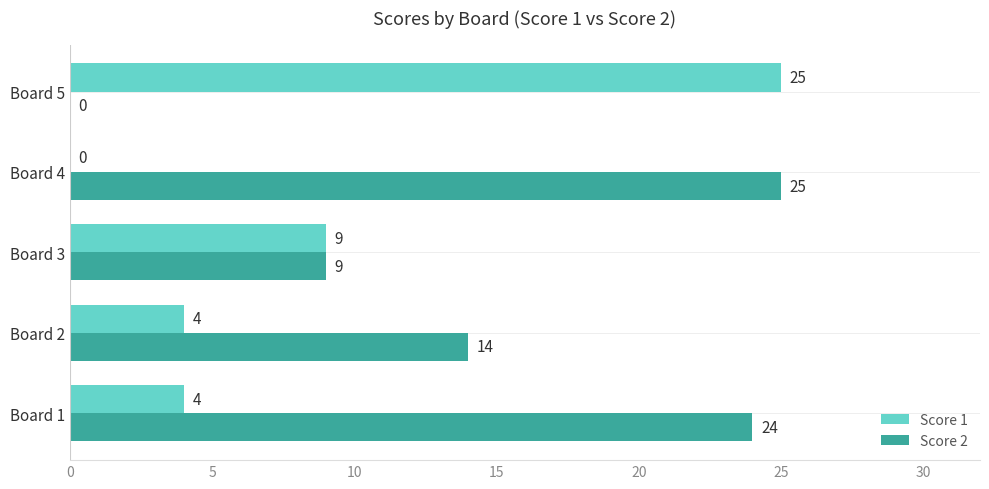

Where is Score 1 nearest to the value 12?

Board 3